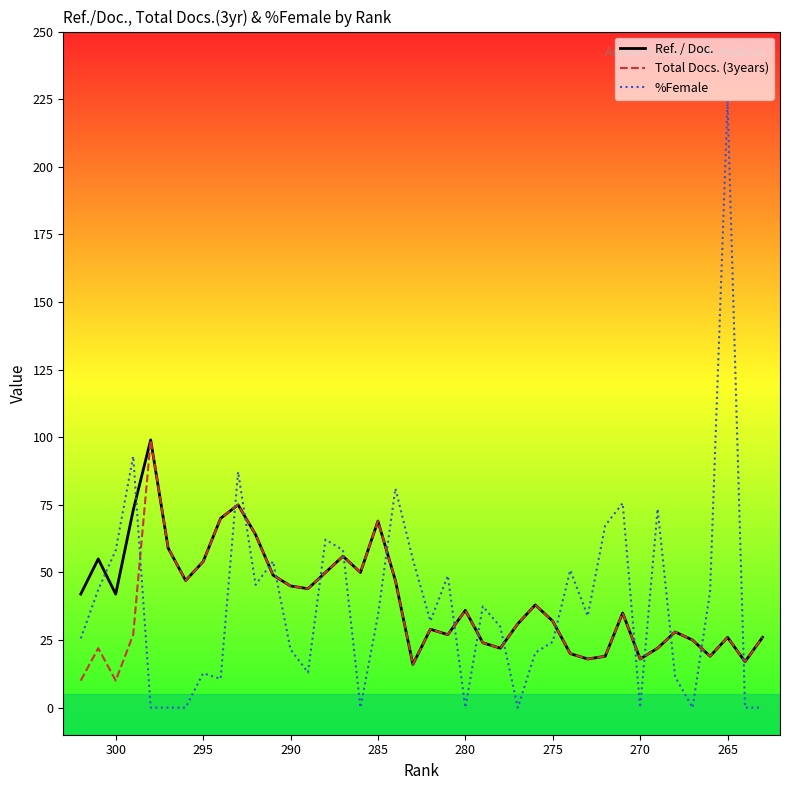

Is this an area chart (filled region under the line)?

No